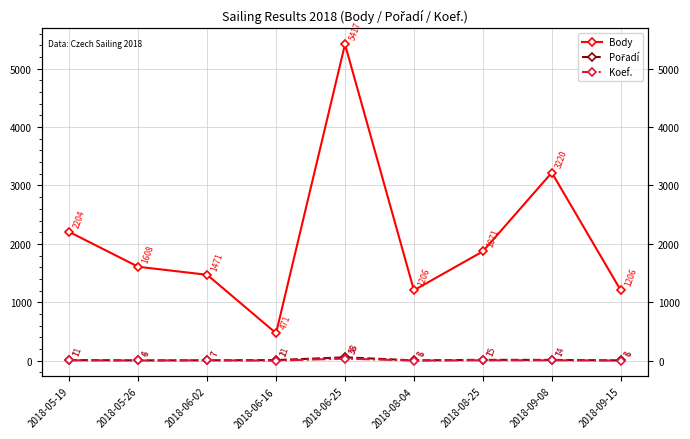

At which category does the chart reach its minimum across all series?

2018-06-16